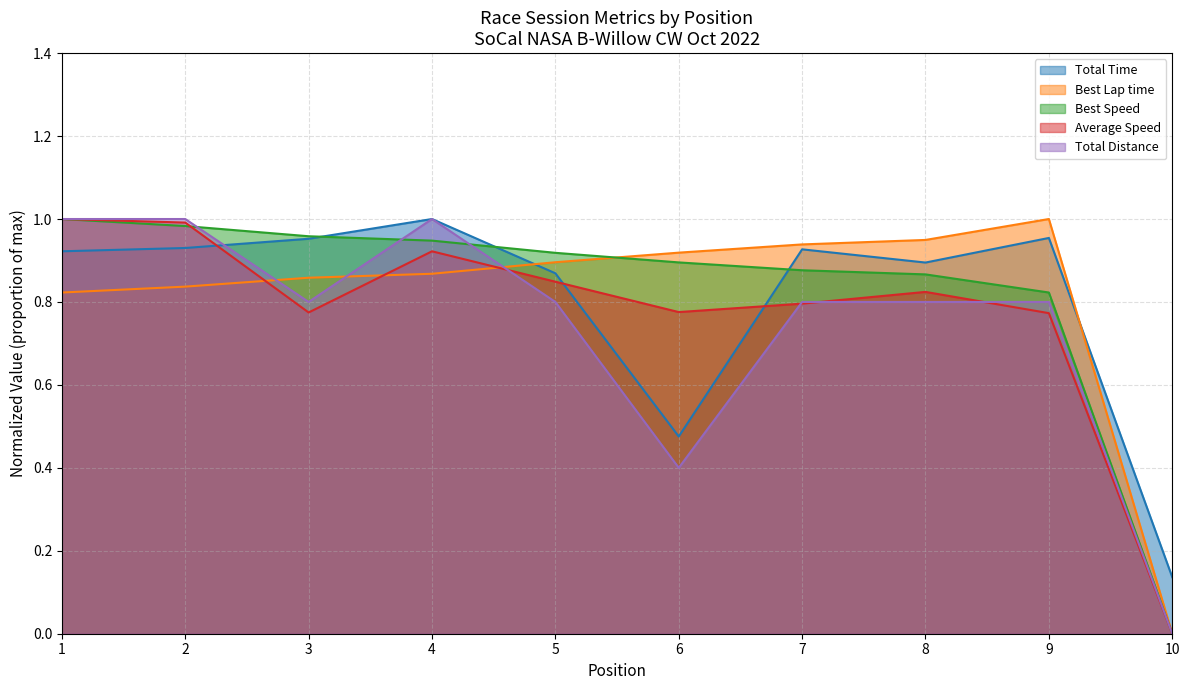

At which category is the sum across all series the highest?

1